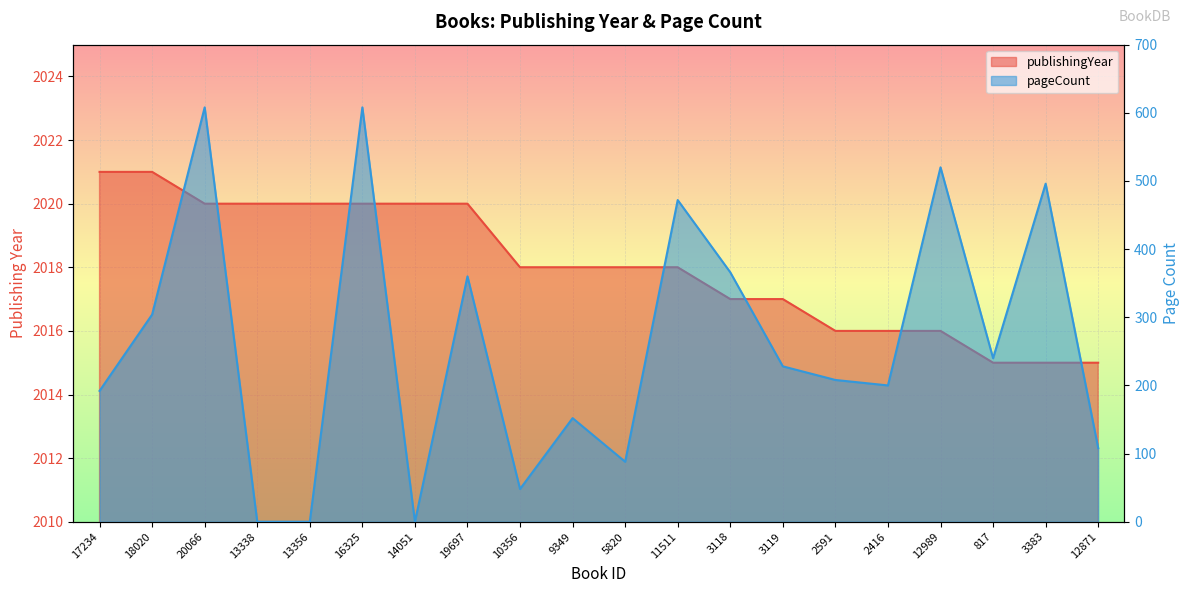

Which series has the widest spread of values?

pageCount